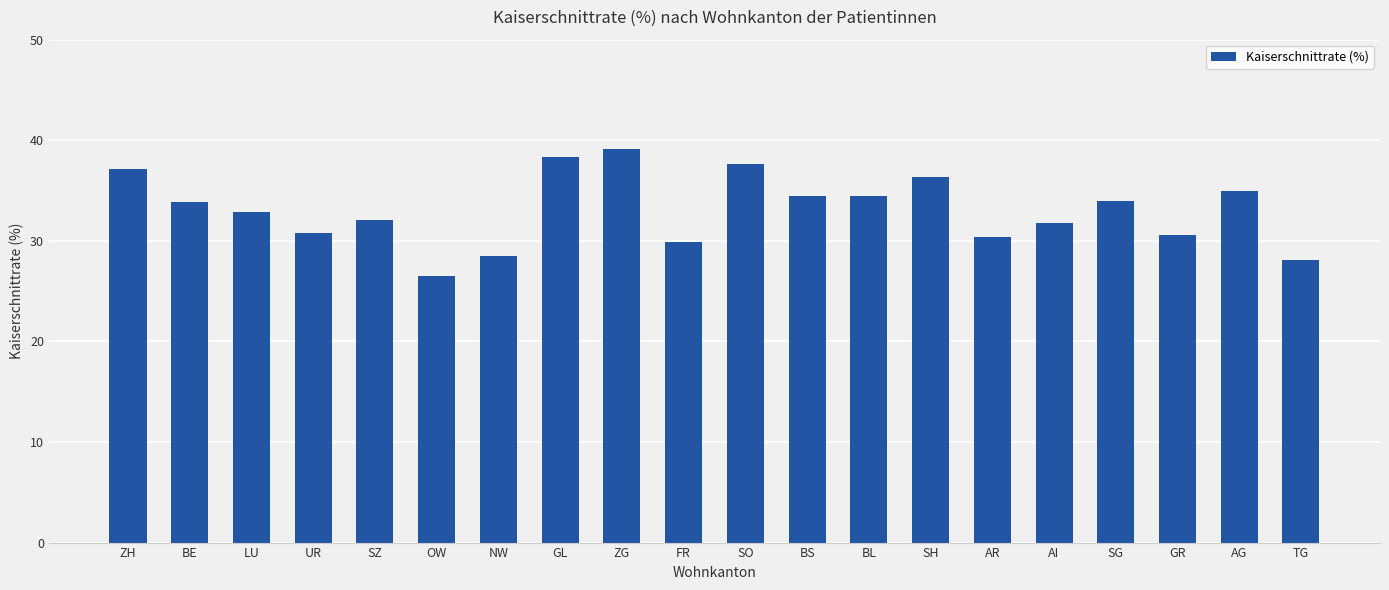

How many distinct data groups are displayed?

1